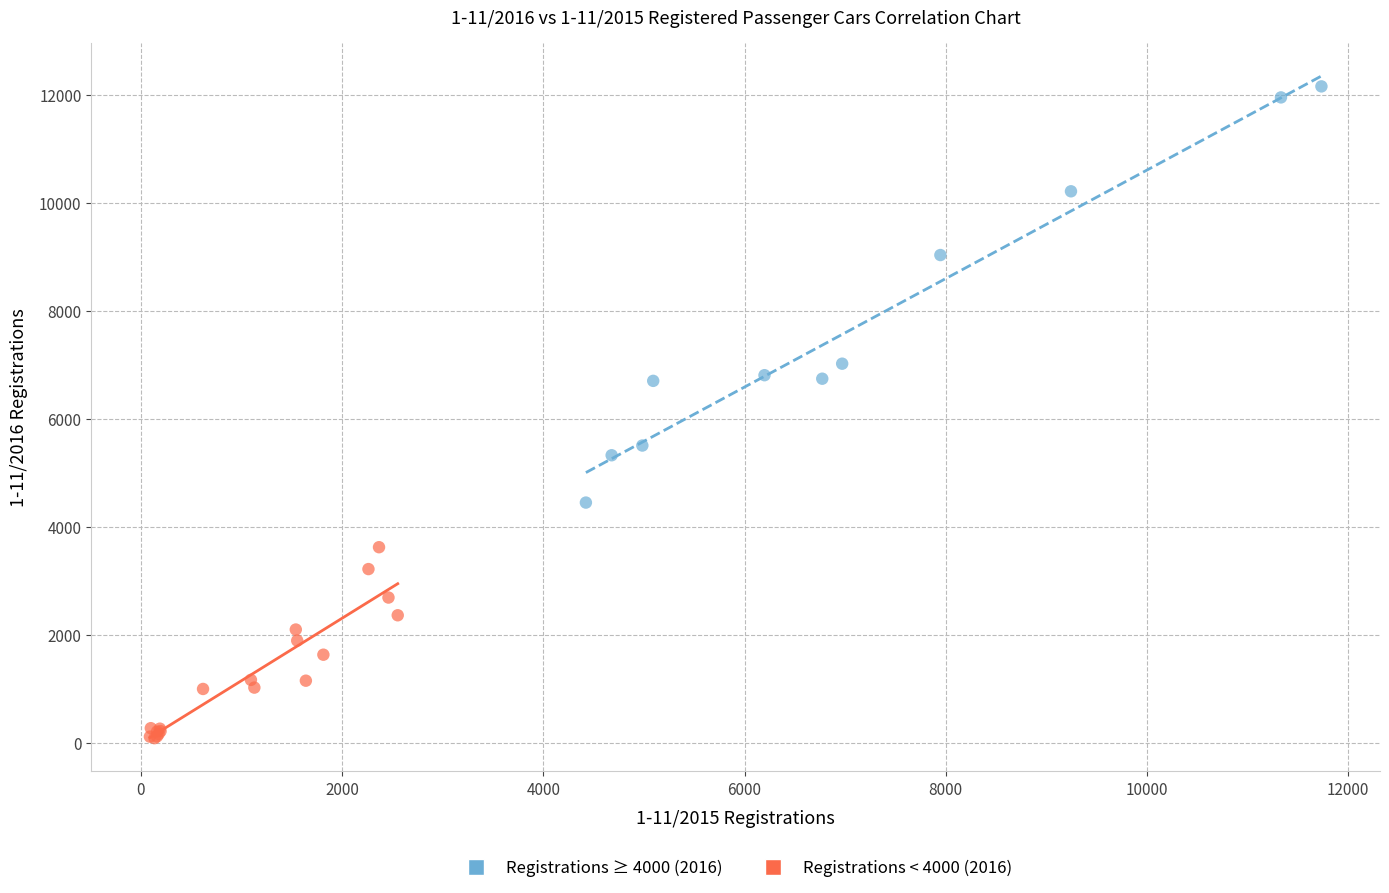

Which series reaches the minimum Y coordinate?

Registrations < 4000 (2016)